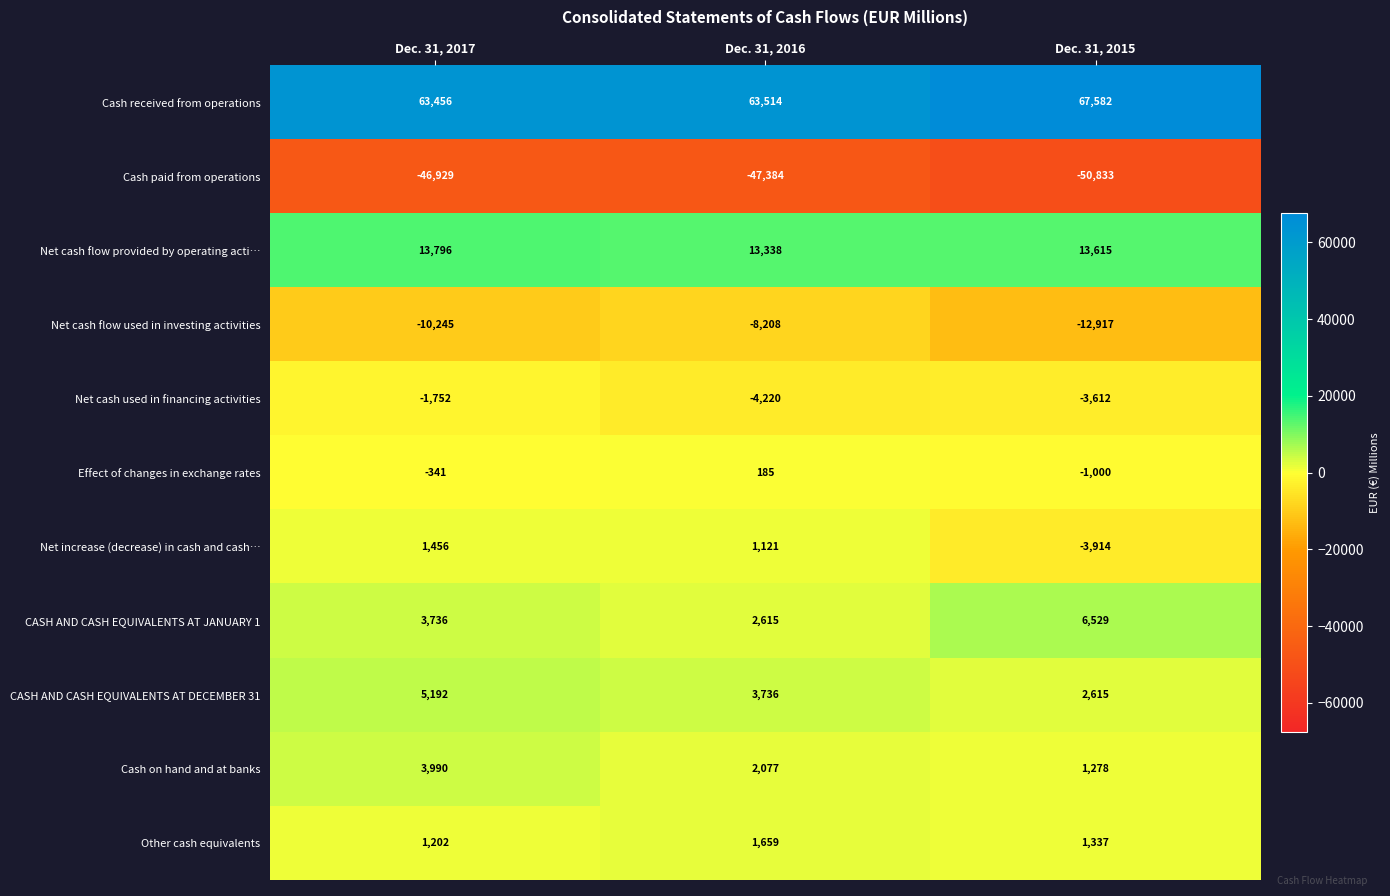

How many Net cash flow provided by operating acti… values are between 13338 and 13796?

3